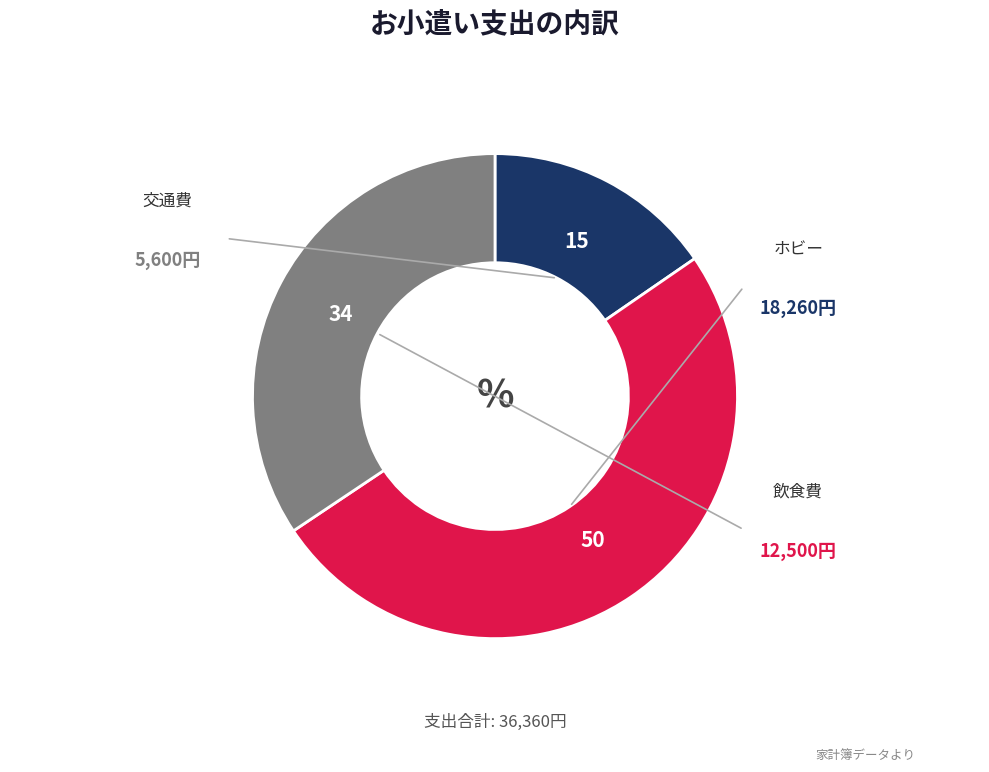

Is there a majority slice in this chart?

Yes